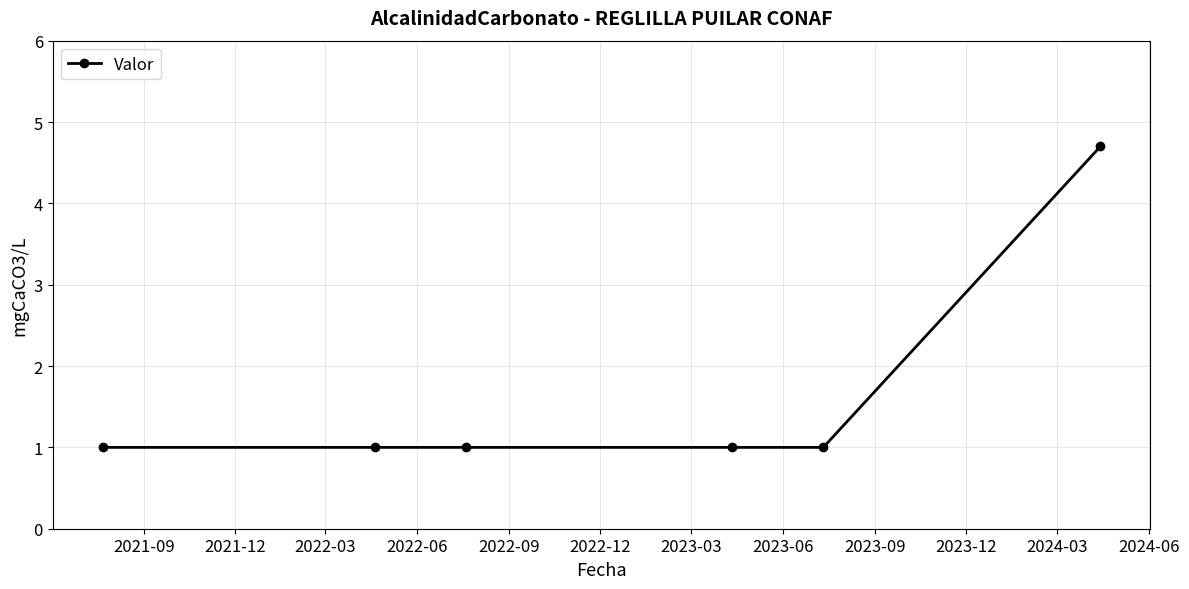

Count the number of categories in the chart.

6